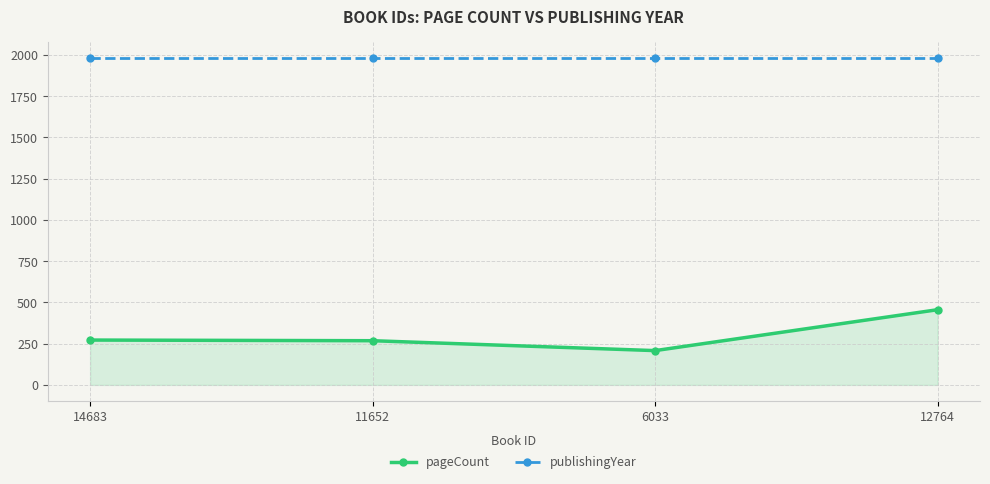

Which series has the largest total across all categories?

publishingYear